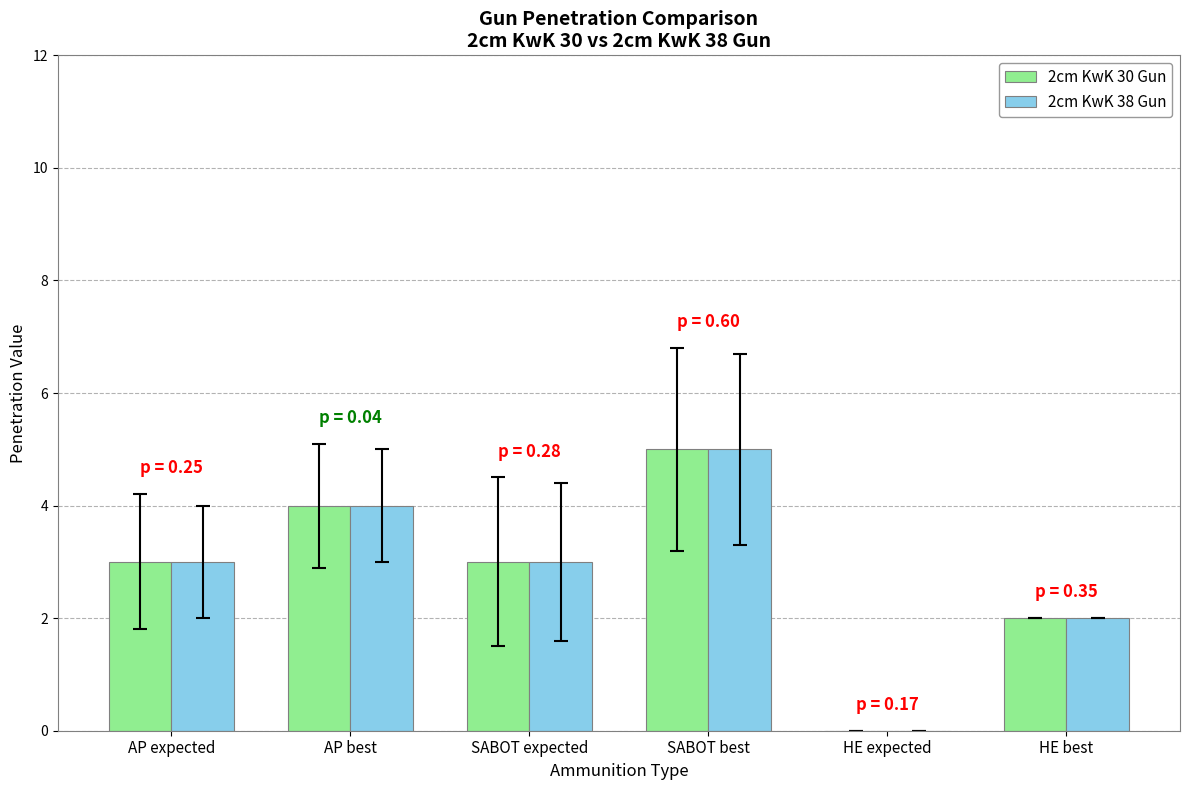

What are all the series names shown in the legend?

2cm KwK 30 Gun, 2cm KwK 38 Gun